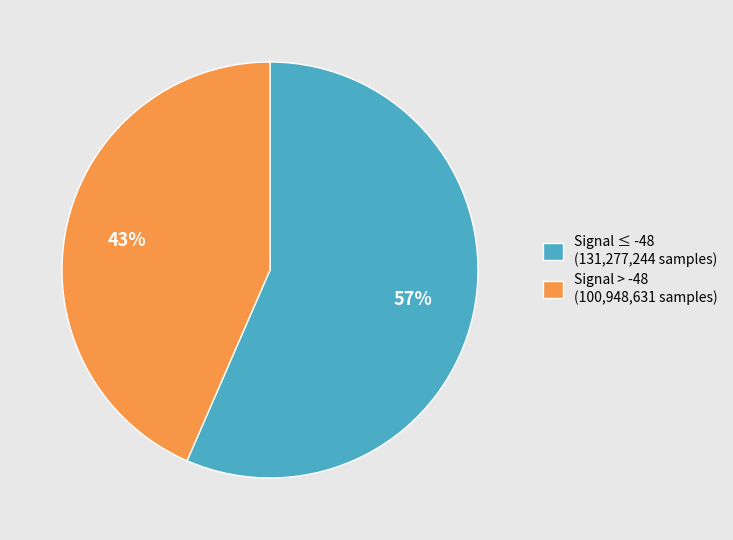

The Signal > -48 (100,948,631 samples) slice represents 43% of the pie. True or false?

True